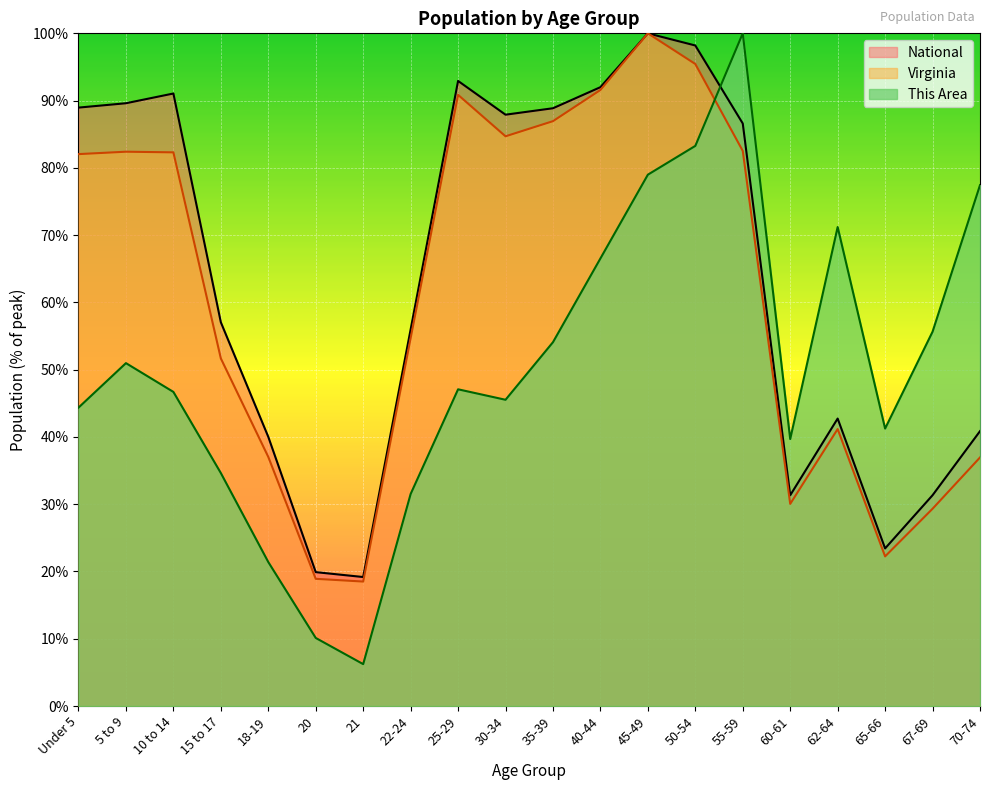

What is the difference between the maximum and minimum values in the This Area series?

93.8